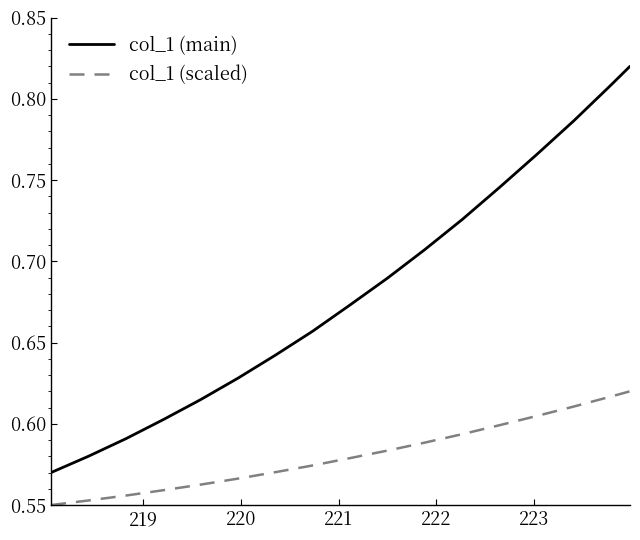

Which series has the largest total across all categories?

col_1 (main)